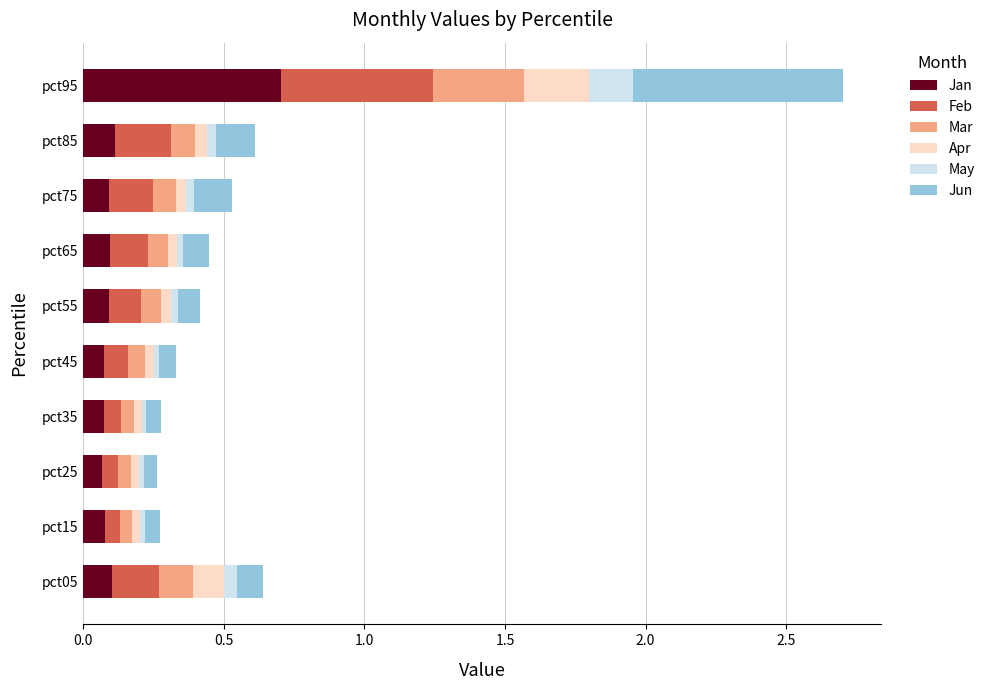

Which category has the highest value in the Jan series?

pct95